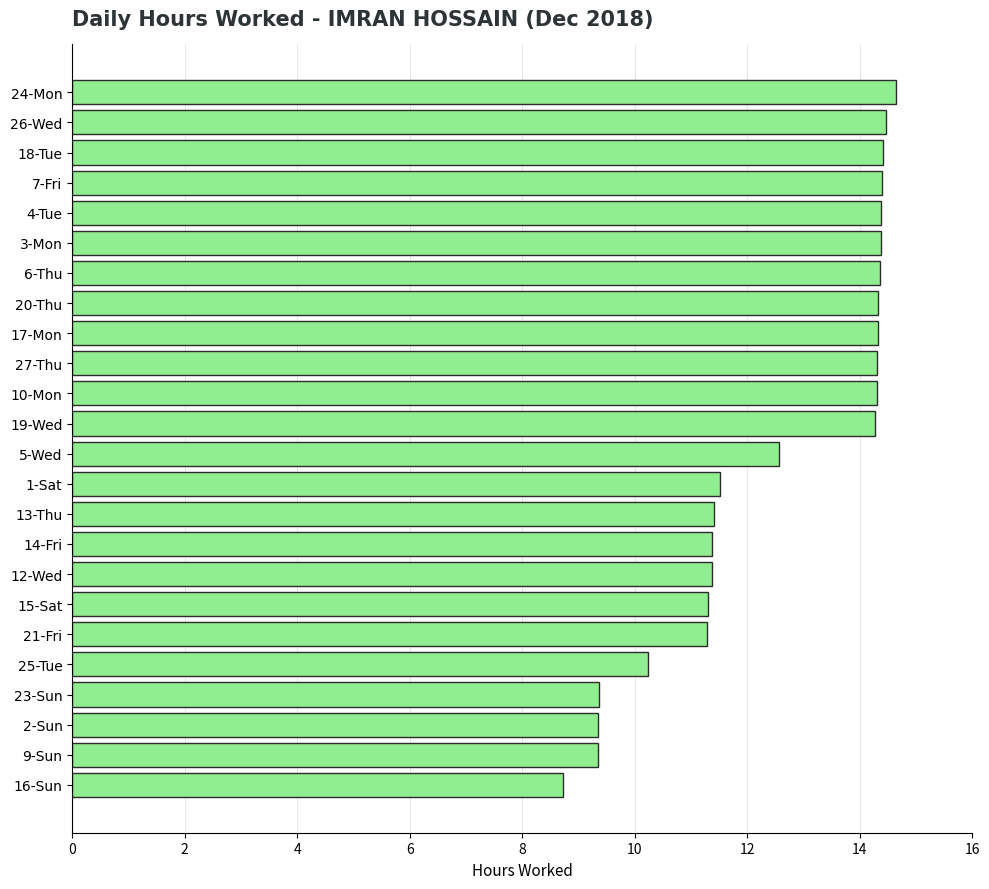

What is the average value?

12.5